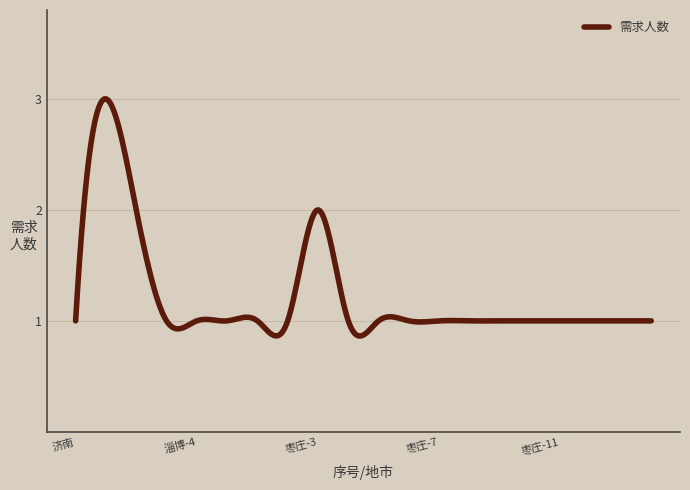

What is the difference between the maximum and minimum values?

2.1